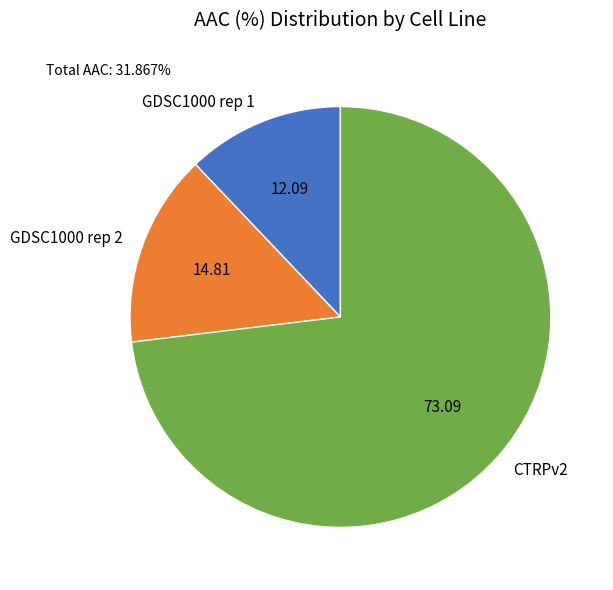

Is there a majority slice in this chart?

Yes